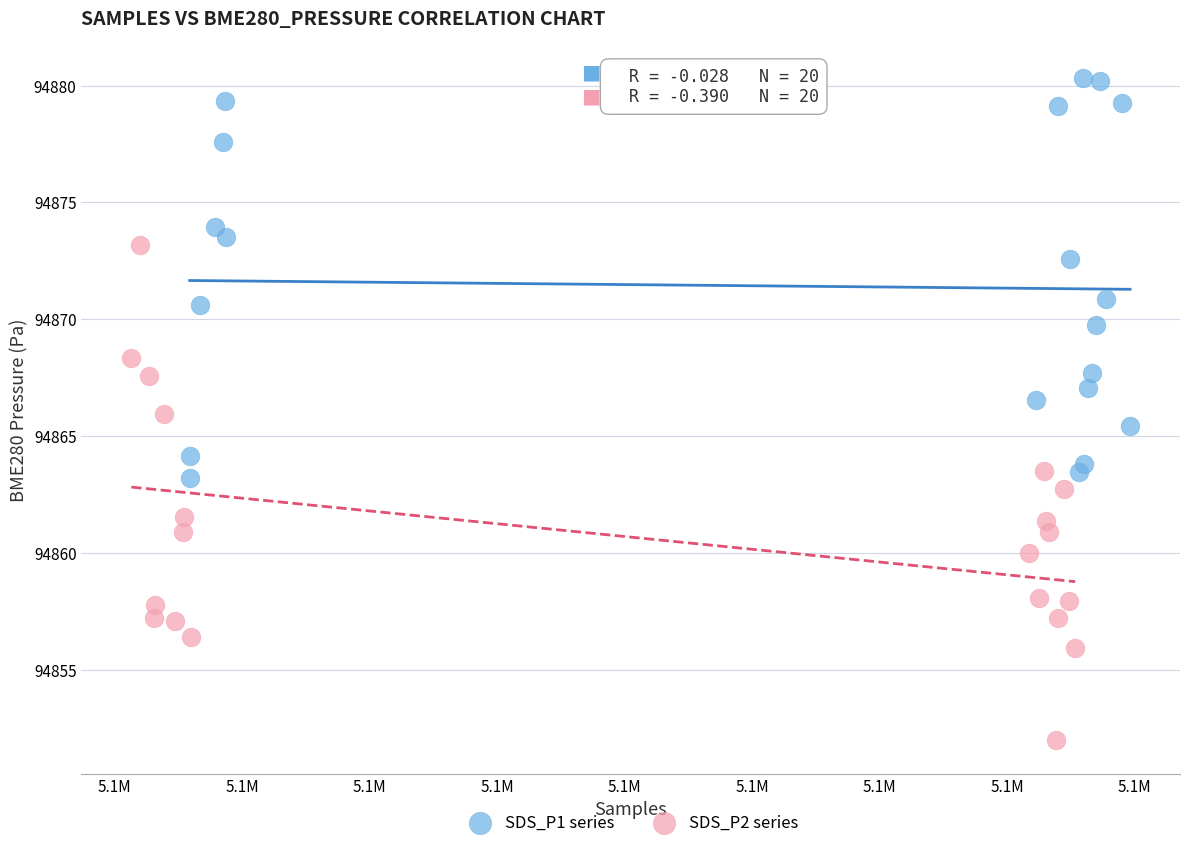

Which series has the largest Y range (max minus min)?

SDS_P2 series